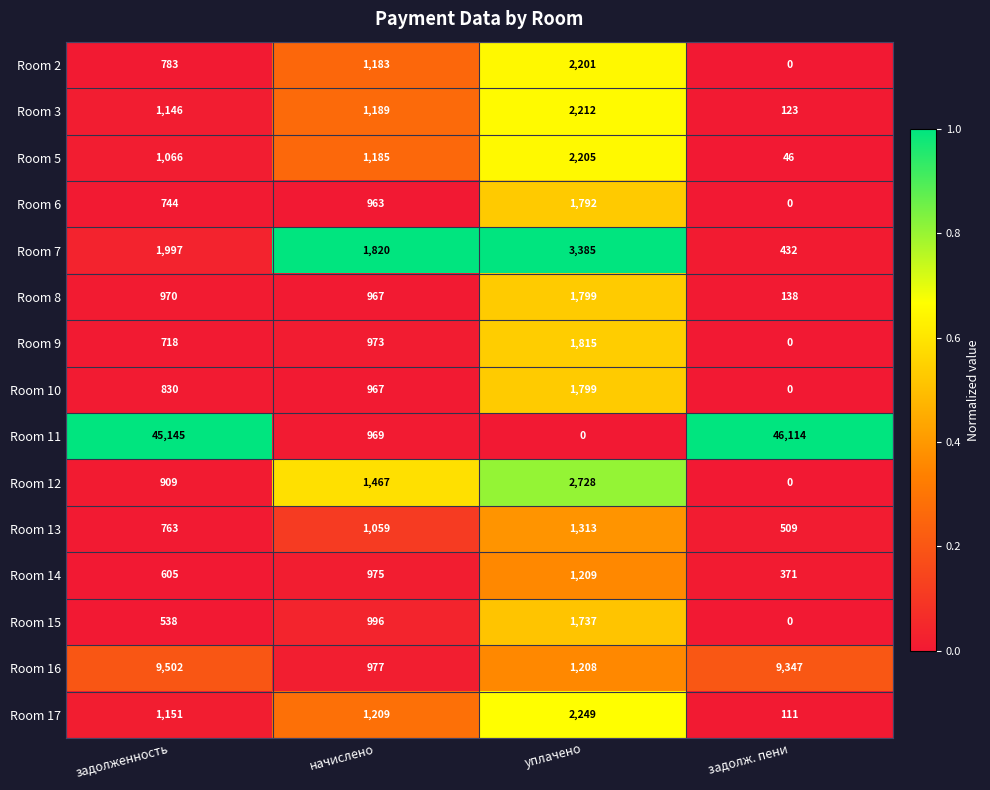

Is it true that Room 3 equals 2212 at уплачено?

True